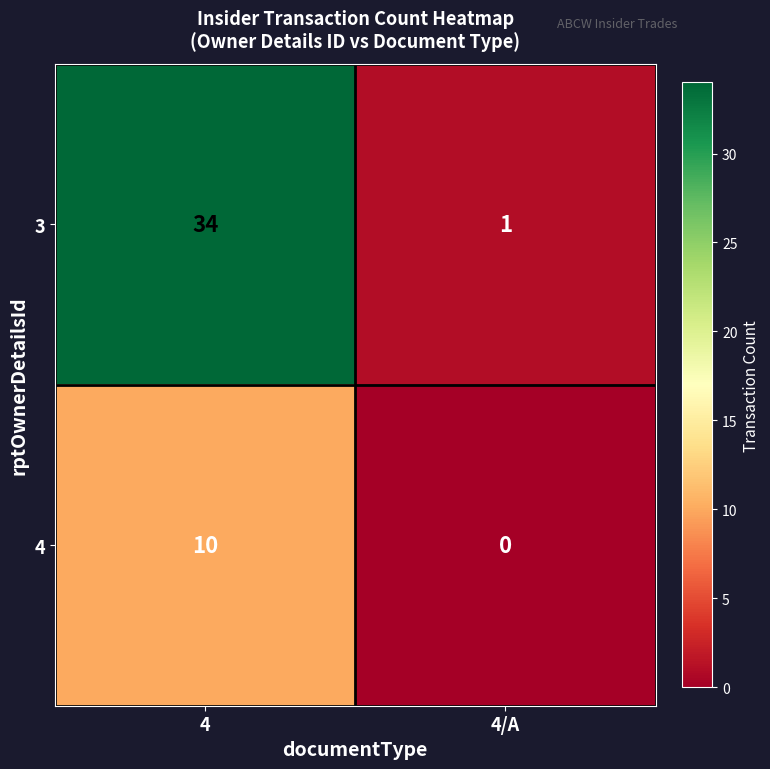

Rank the series at 4 from lowest to highest value.

4, 3